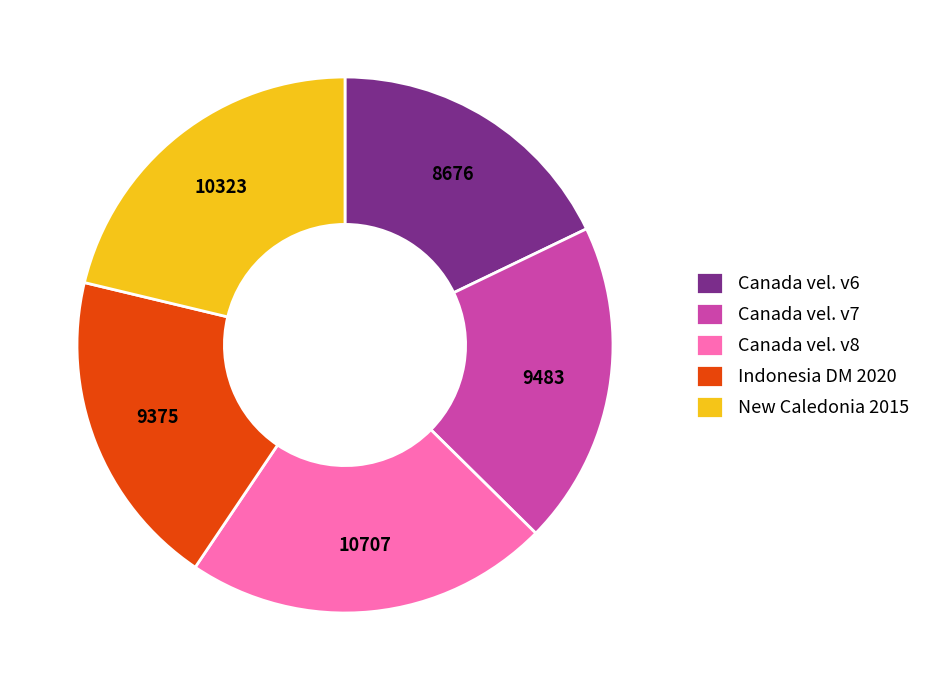

Which has a higher value, Canada vel. v8 or Canada vel. v6?

Canada vel. v8